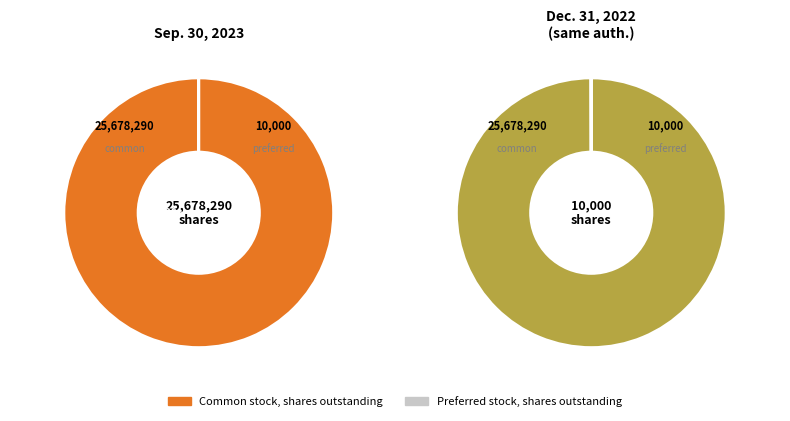

To the nearest percent, what percentage of the pie is Common stock, shares outstanding?

100%